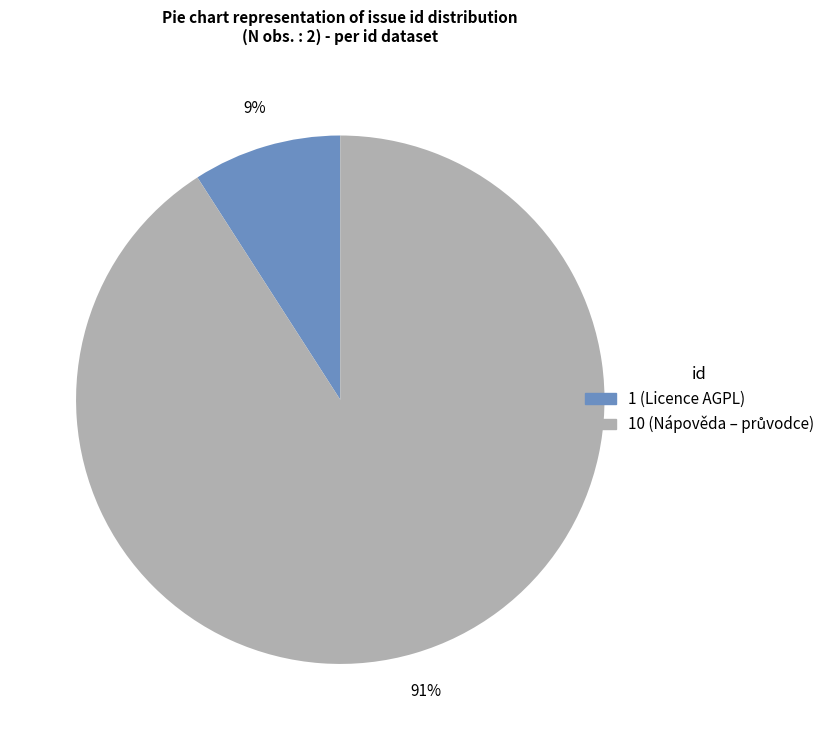

Is there a majority slice in this chart?

Yes